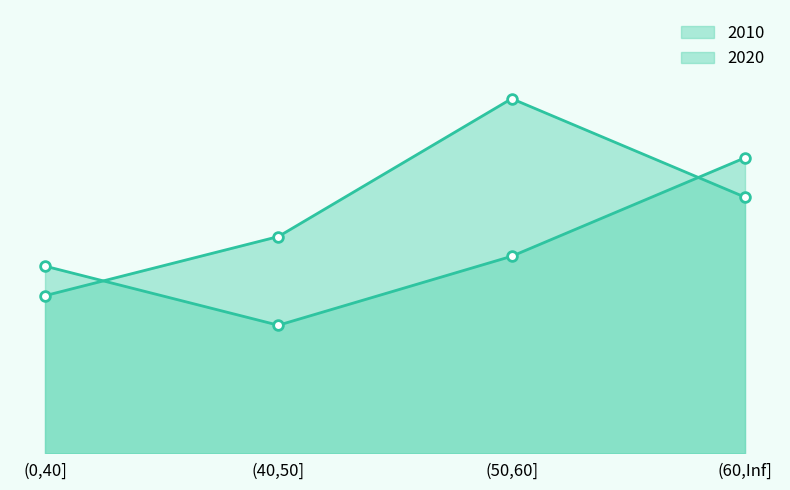

How many 2010 values are between 22 and 36?

3